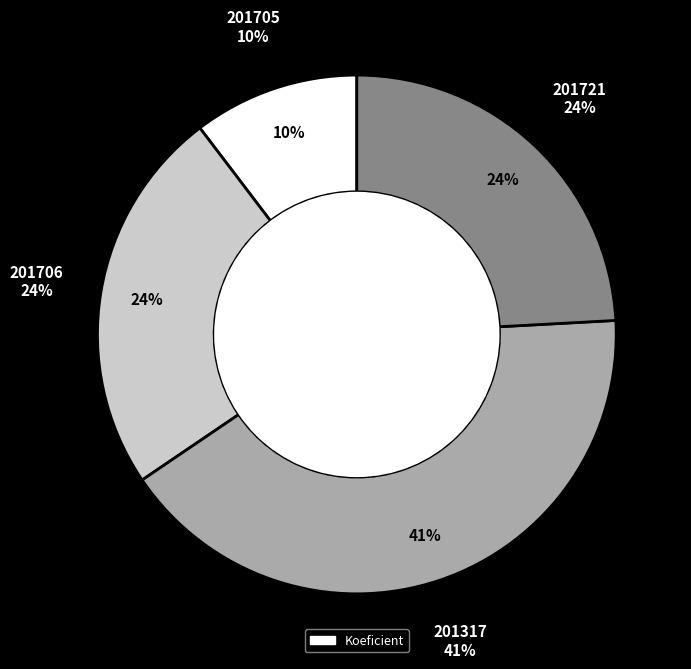

To the nearest percent, what portion does 201317 represent?

41%